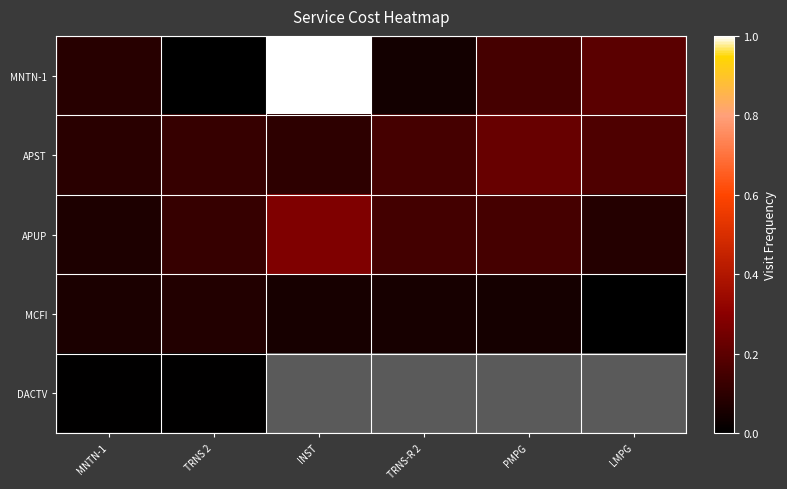

Which series has the widest spread of values?

MNTN-1